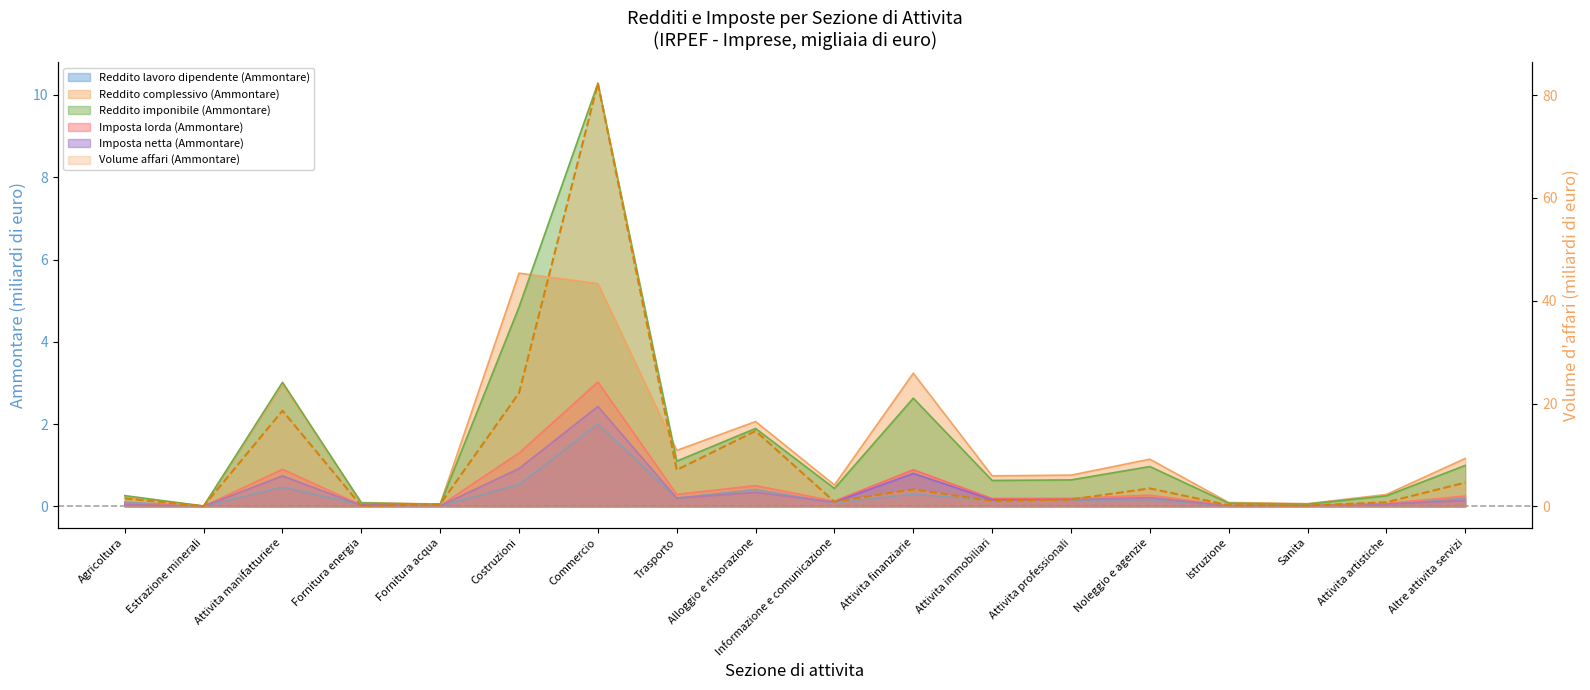

Is it true that Reddito lavoro dipendente (Ammontare) equals 0.2 at Altre attivita servizi?

True